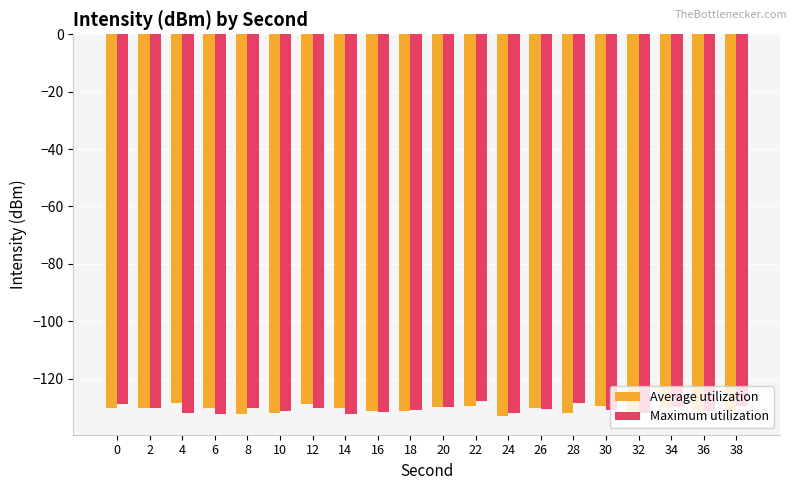

What is the average value of the Average utilization series?

-130.7